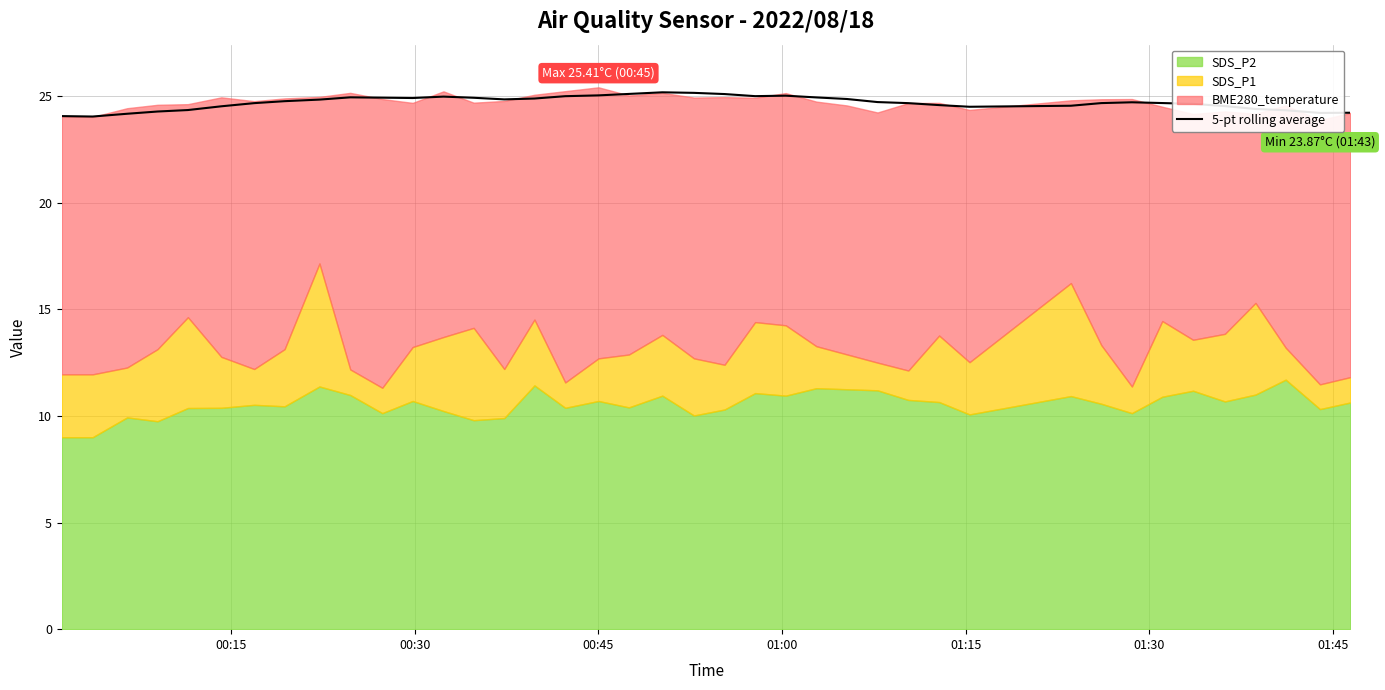

What is the lowest value of the 5-pt rolling average series?

24.0